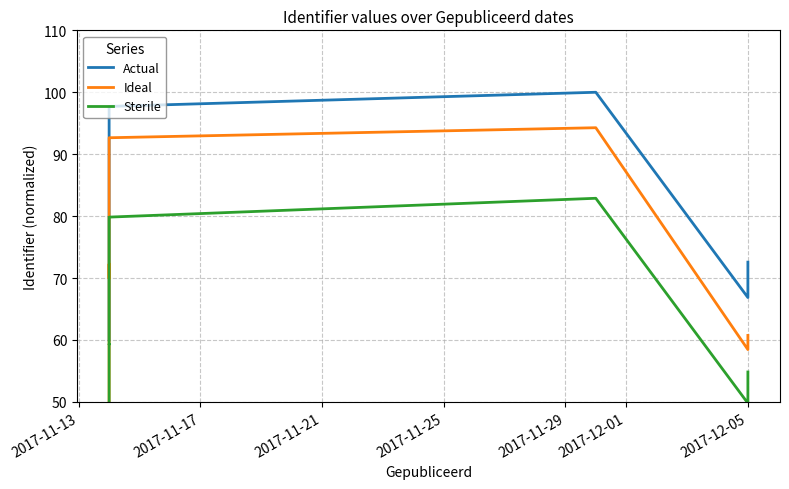

How many values in the Actual series are below 81?

7